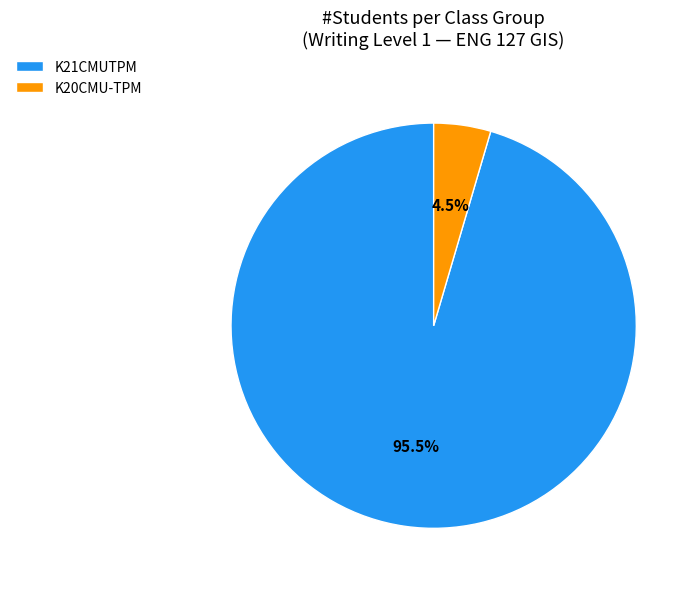

What portion of the pie excludes K20CMU-TPM?

95.5%